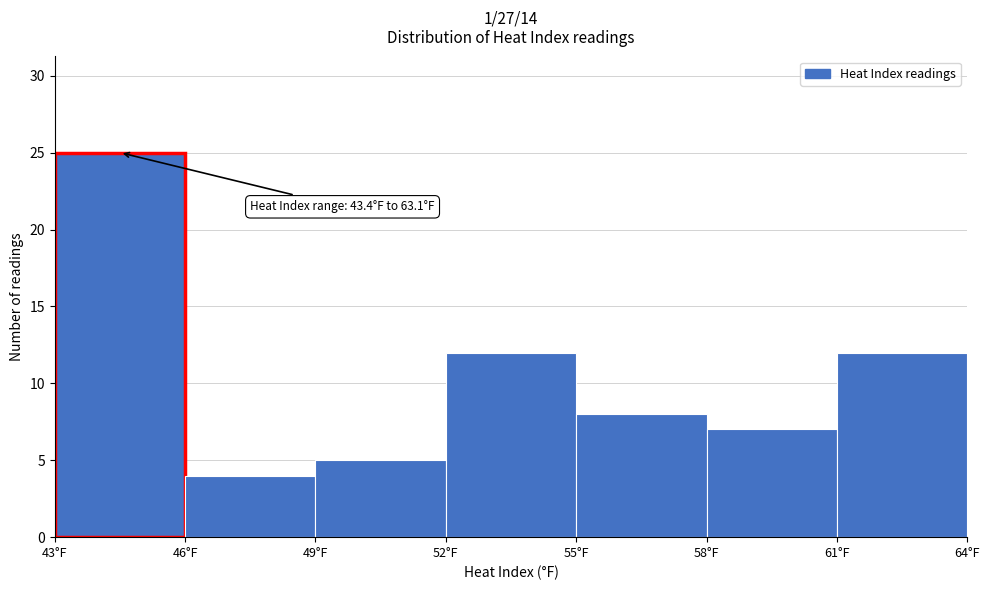

Which range on the x-axis has the tallest bar?

43 to 46